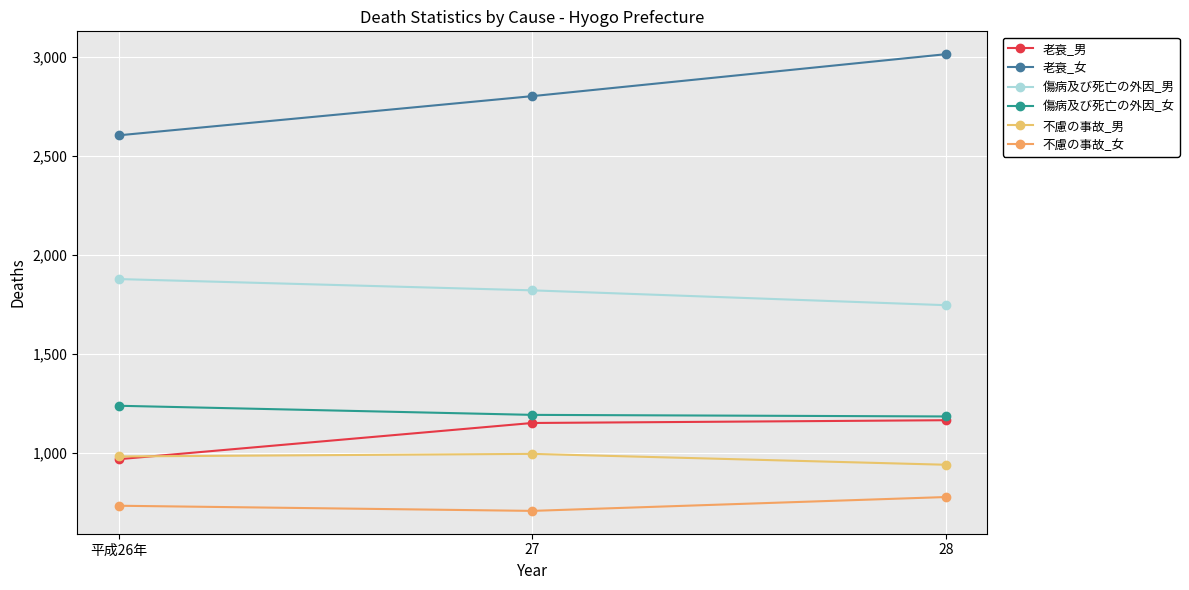

What is the spread (max minus min) of values at 平成26年?

1871